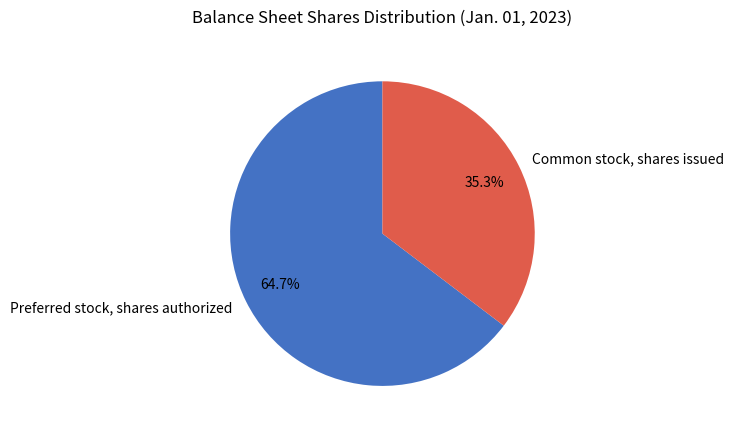

To the nearest percent, what is the combined percentage of Common stock, shares issued and Preferred stock, shares authorized?

100%